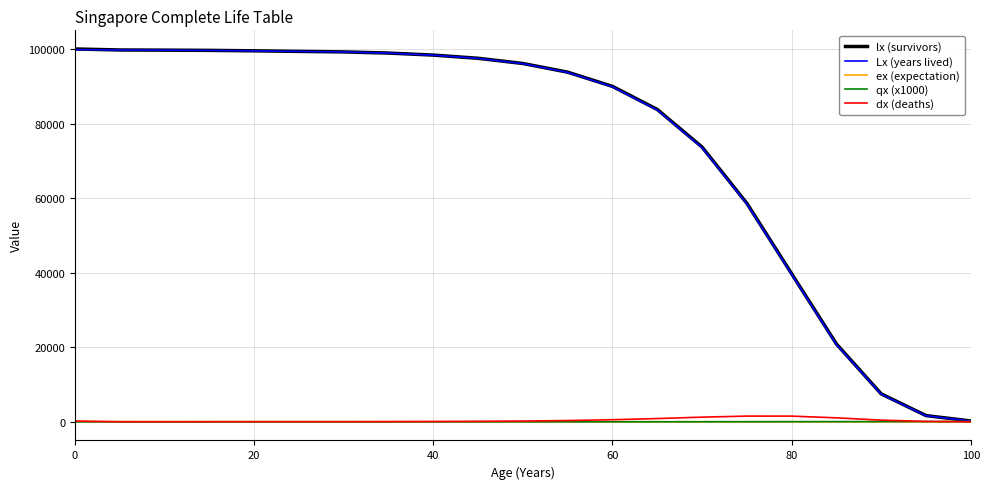

What is the greatest value displayed?

100000.0